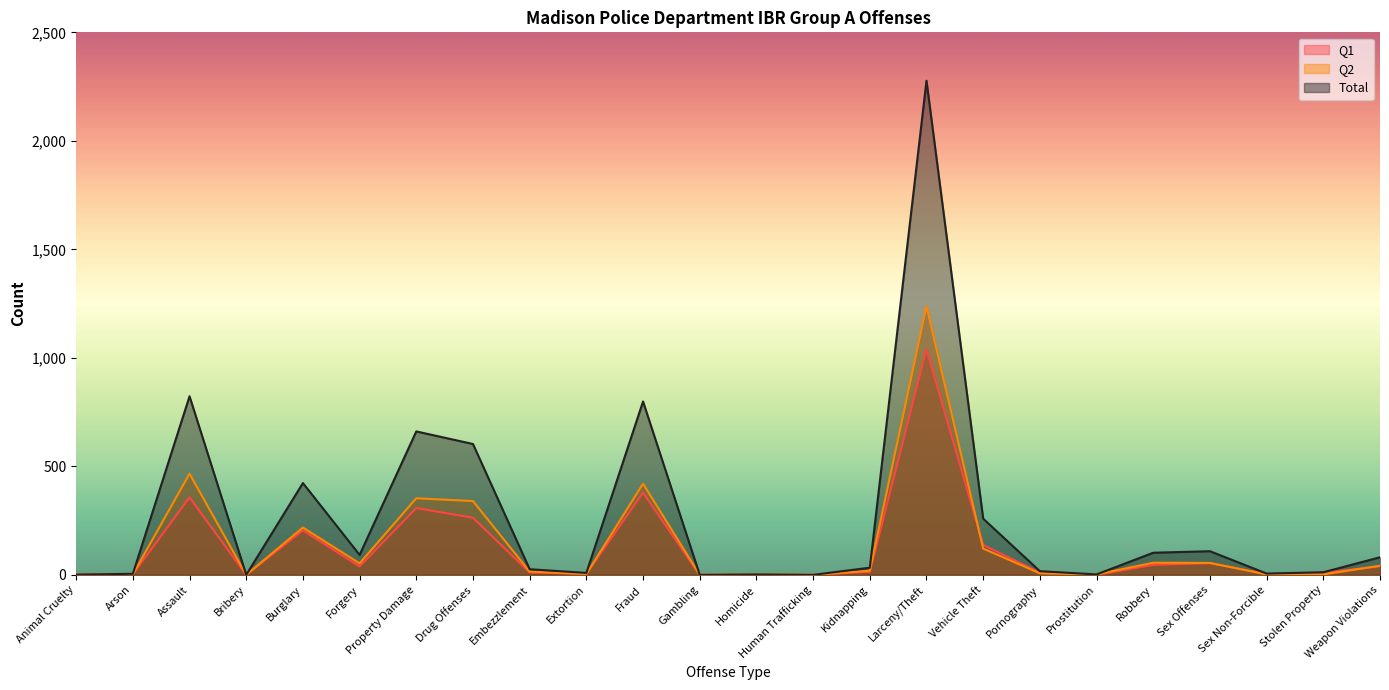

Which series has the largest total across all categories?

Total